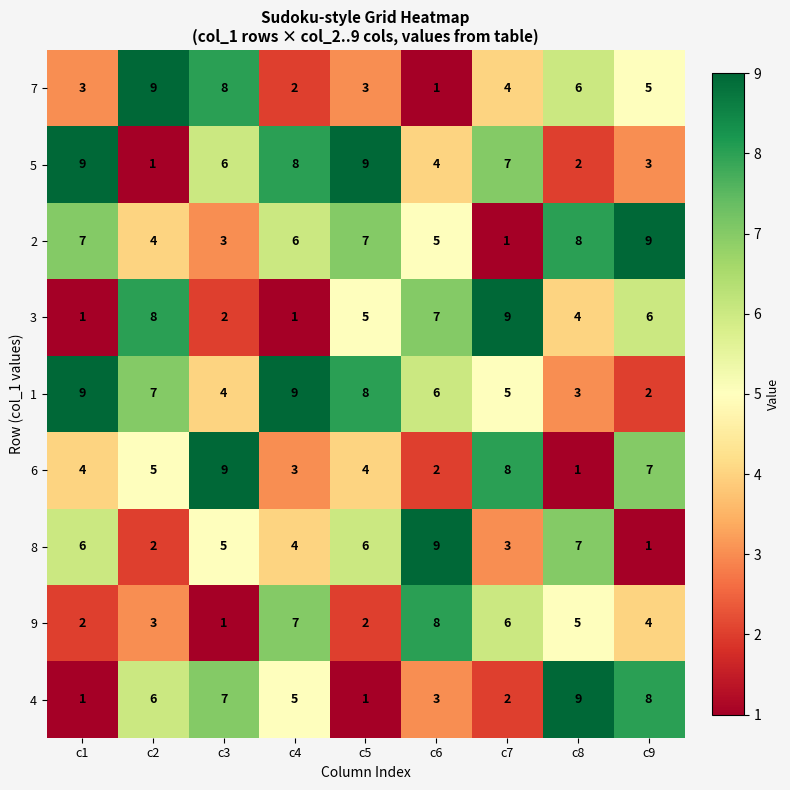

At how many categories does at least one series exceed 6?

9